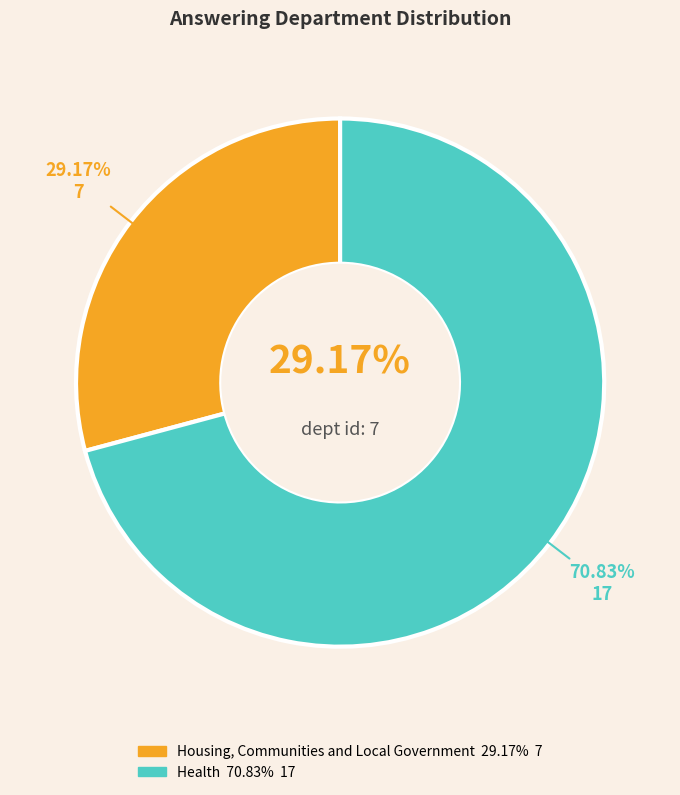

Rank the categories by value from lowest to highest.

Housing, Communities and Local Government, Health